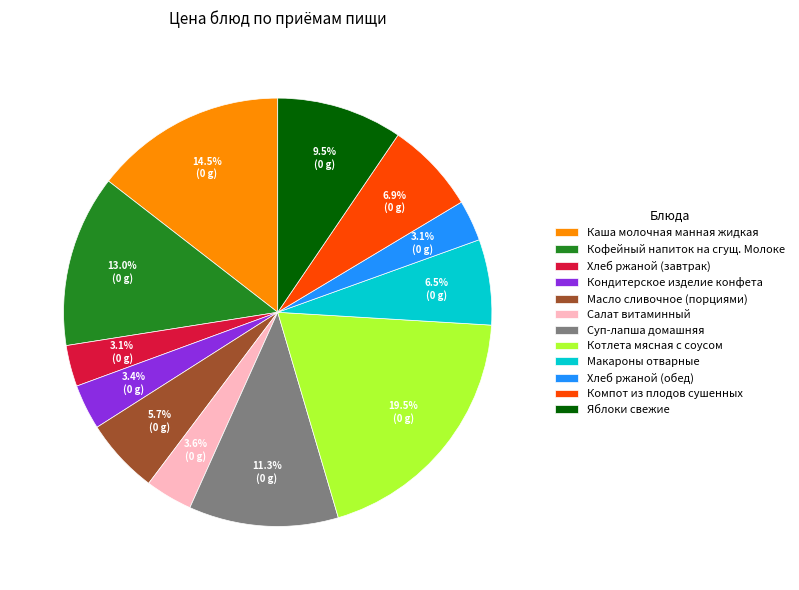

Which has a higher value, Котлета мясная с соусом or Хлеб ржаной (завтрак)?

Котлета мясная с соусом